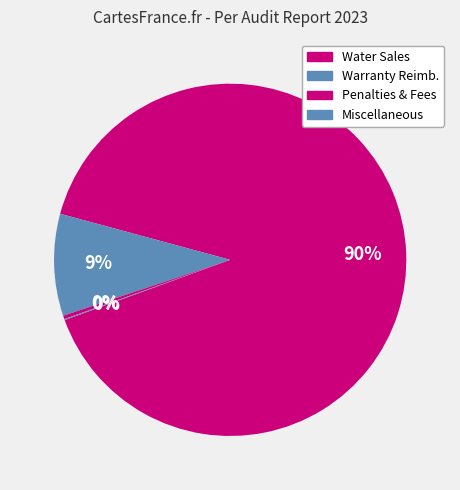

Which slice is the largest?

Water Sales